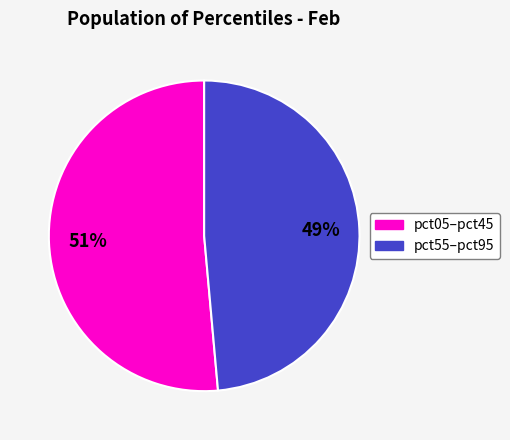

To the nearest percent, what is the average slice percentage?

50%